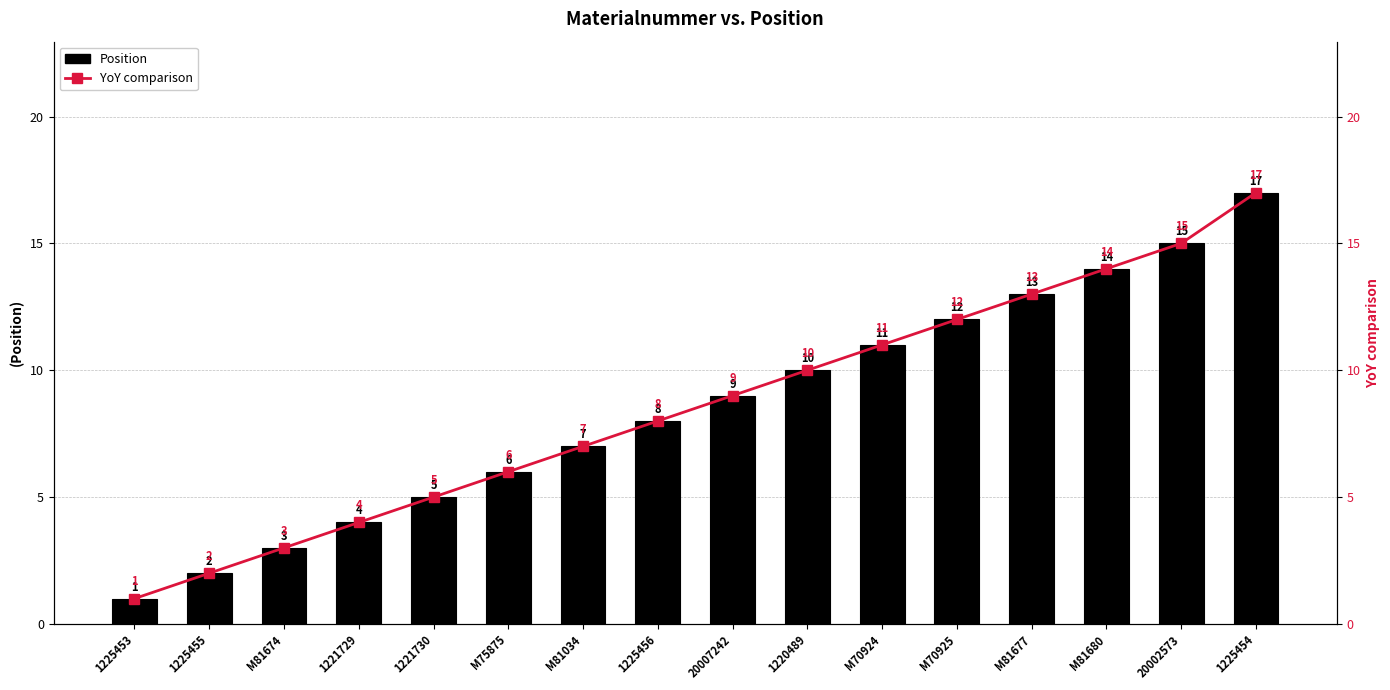

List the series in order of their peak value, lowest first.

Position, YoY comparison